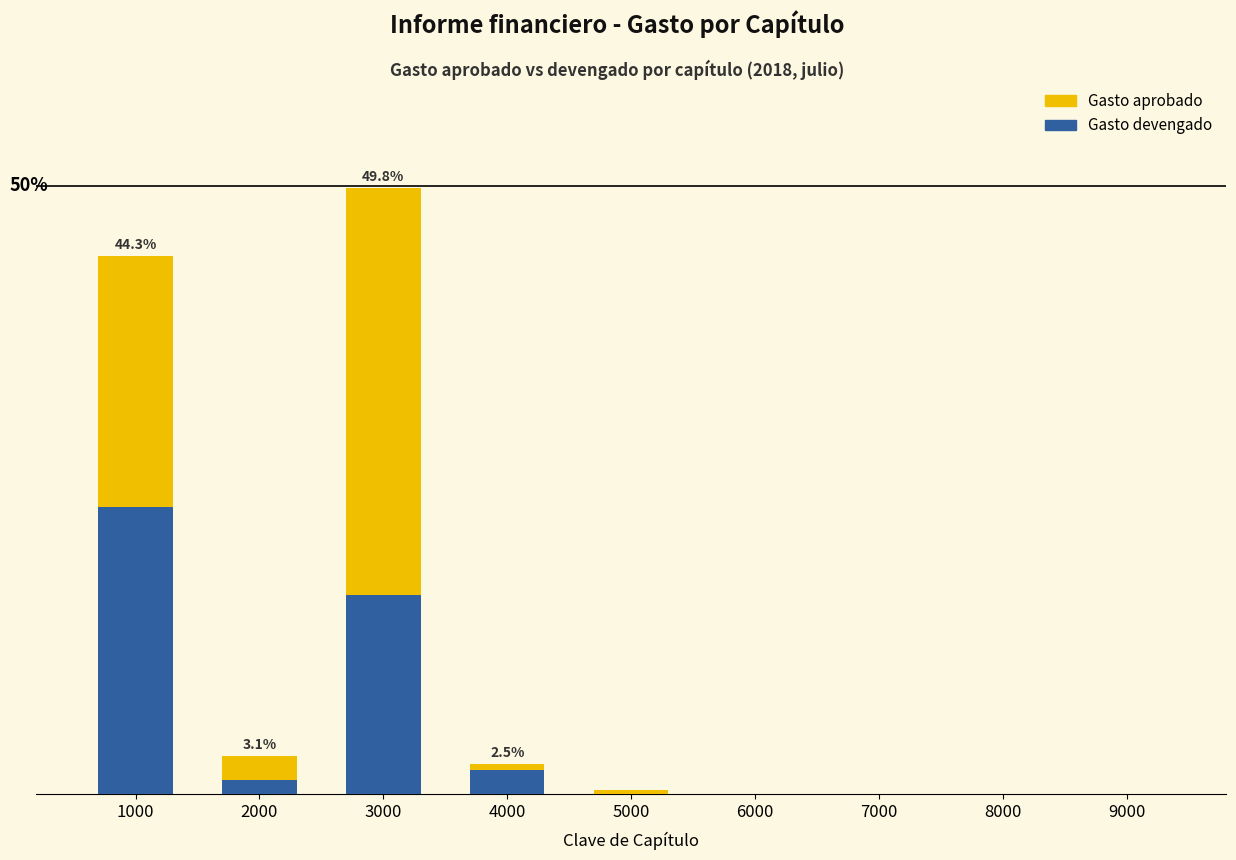

Which series has the largest range (max minus min)?

Gasto aprobado